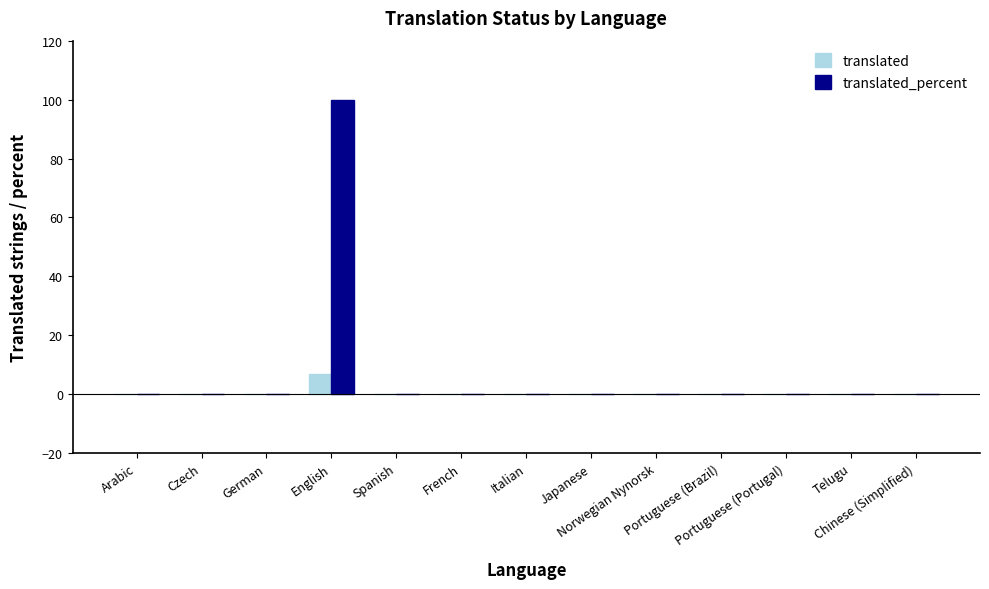

Reading left to right, what are all the values shown in this chart?

translated: Arabic=0	Czech=0	German=0	English=7	Spanish=0	French=0	Italian=0	Japanese=0	Norwegian Nynorsk=0	Portuguese (Brazil)=0	Portuguese (Portugal)=0	Telugu=0	Chinese (Simplified)=0
translated_percent: Arabic=0	Czech=0	German=0	English=100	Spanish=0	French=0	Italian=0	Japanese=0	Norwegian Nynorsk=0	Portuguese (Brazil)=0	Portuguese (Portugal)=0	Telugu=0	Chinese (Simplified)=0